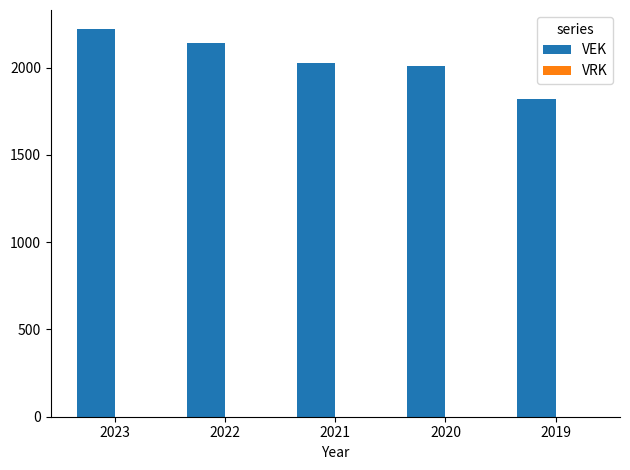

What is the change in value from 2020 to 2019?

-186